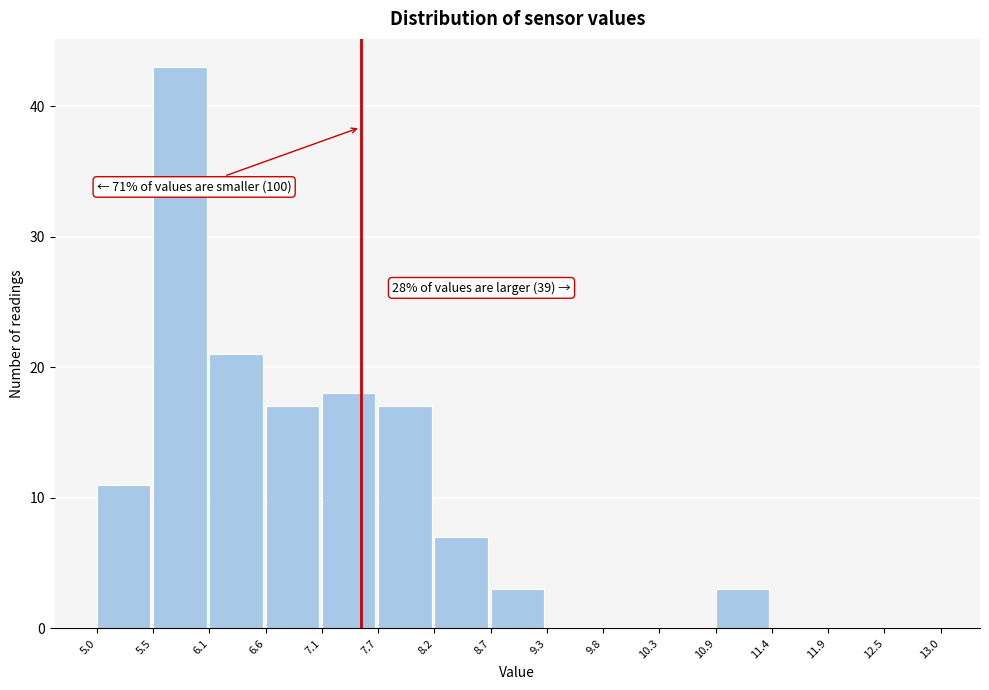

Over which range of the x-axis is the bar tallest?

5.5 to 6.1